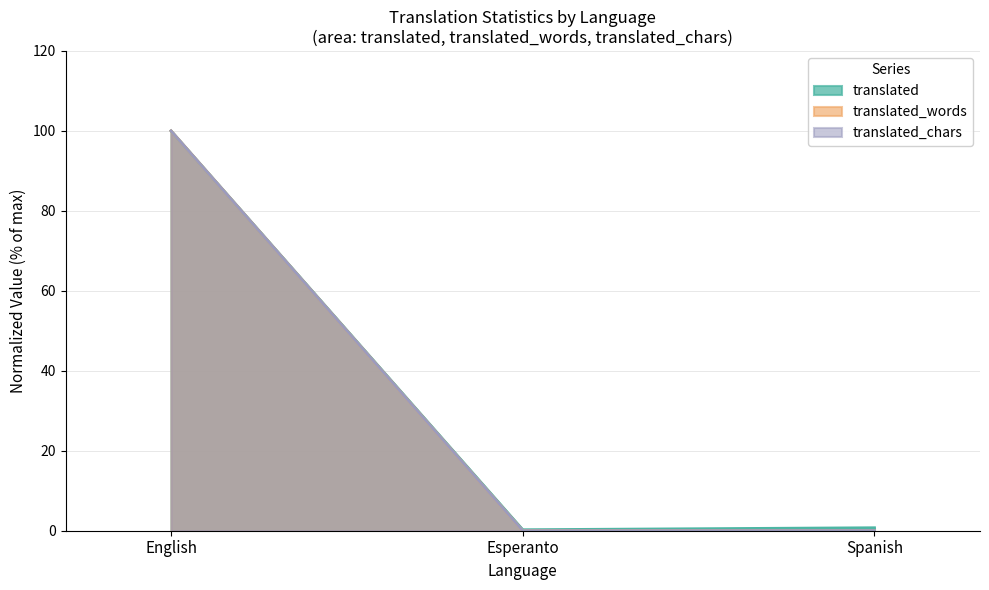

Which series has the largest total across all categories?

translated